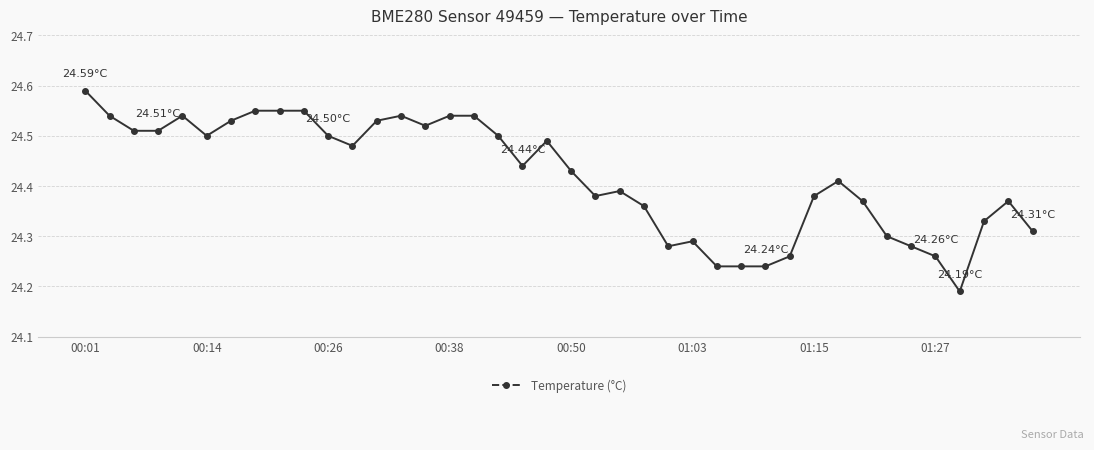

What is the sum of all values?

976.8